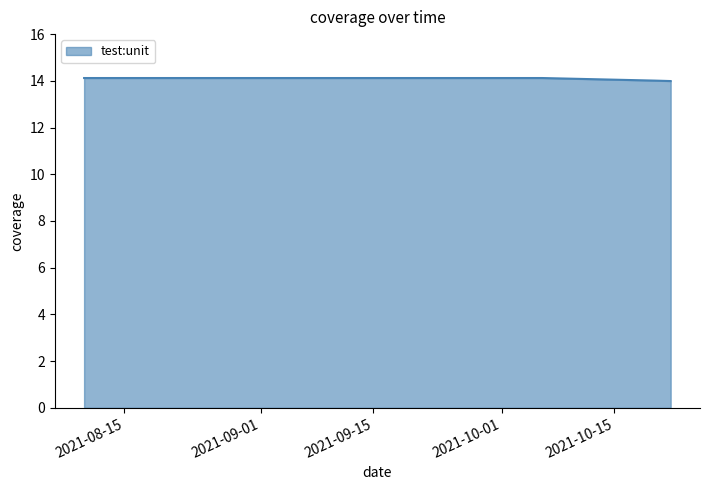

What is the smallest value displayed?

14.0